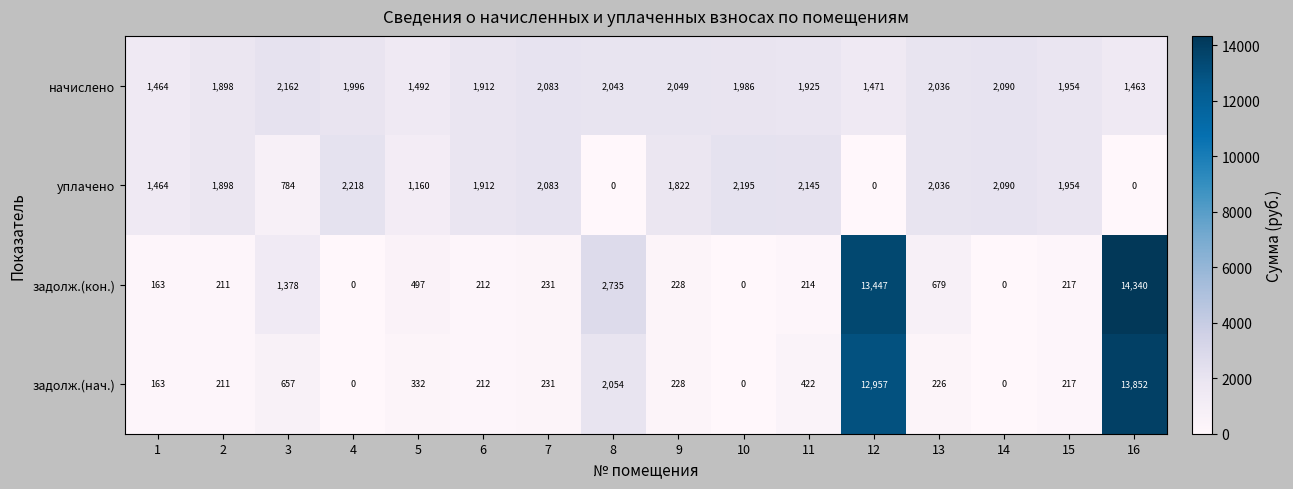

How many series are shown in this chart?

4